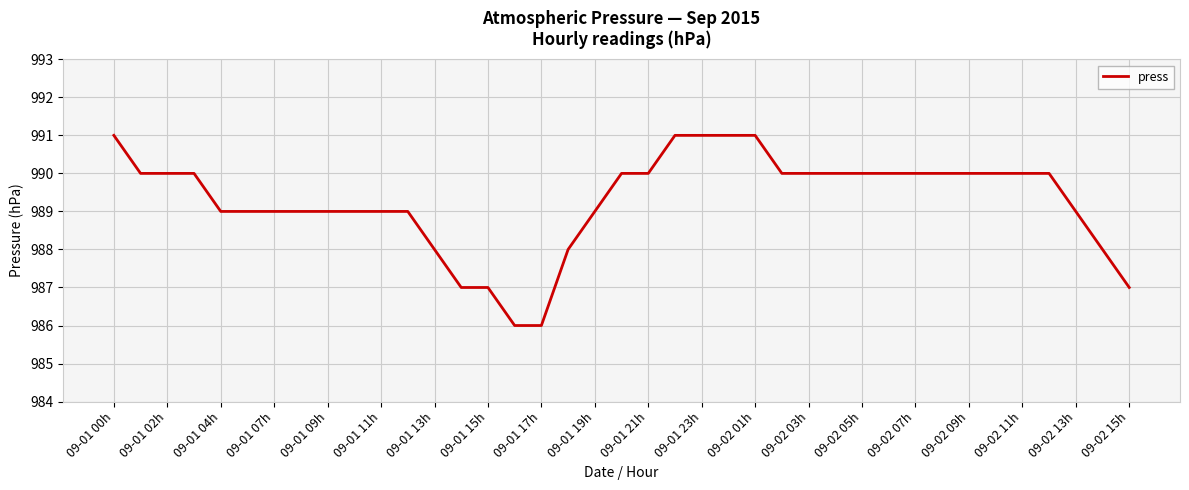

What is the maximum value shown in the chart?

991